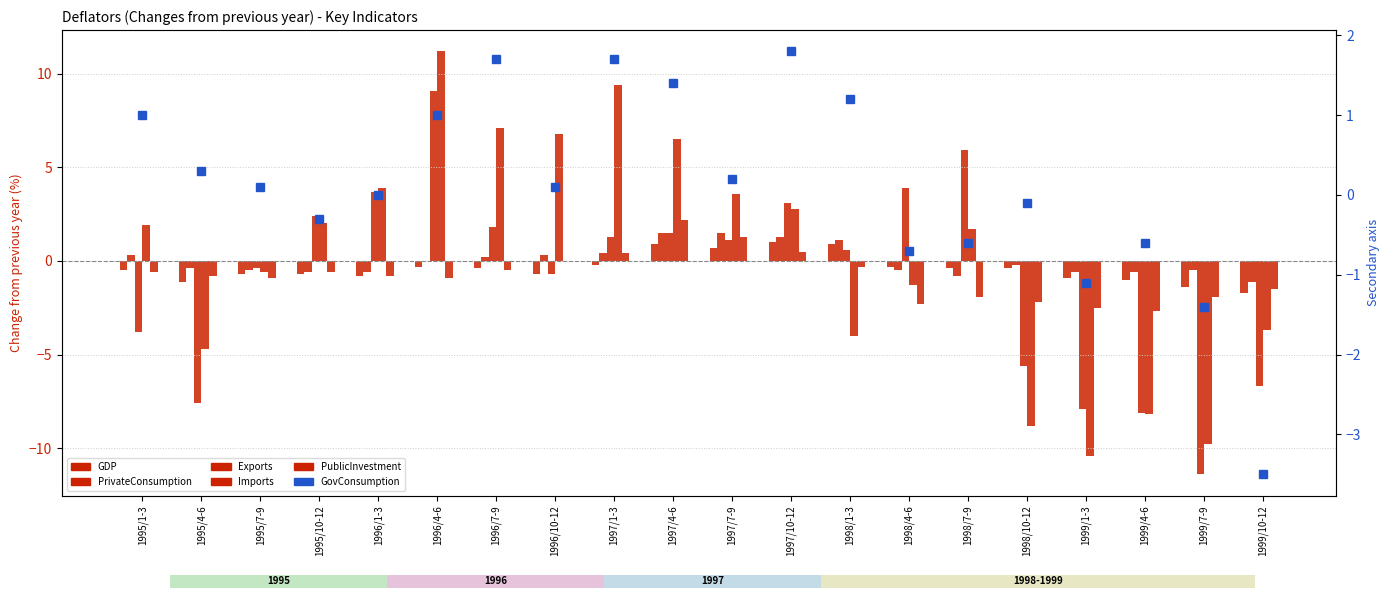

At which label is GovConsumption closest to 0?

1996/1-3